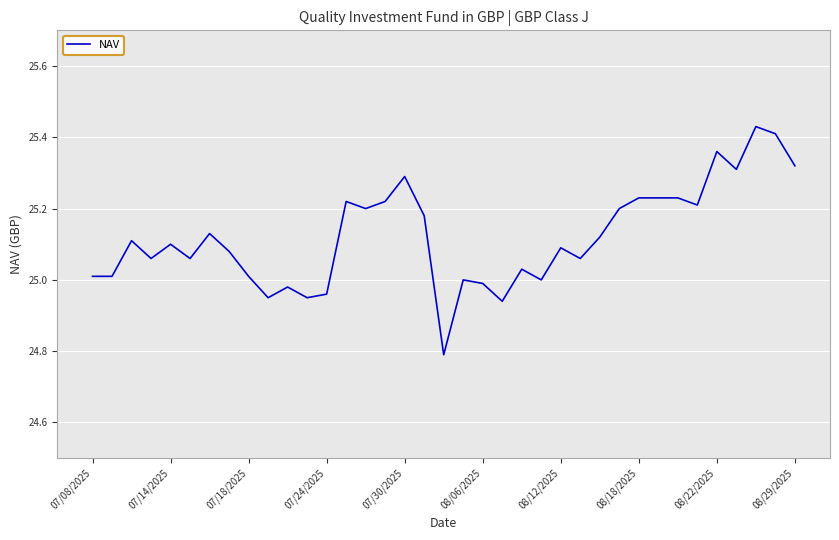

What is the difference between the maximum and minimum values?

0.6